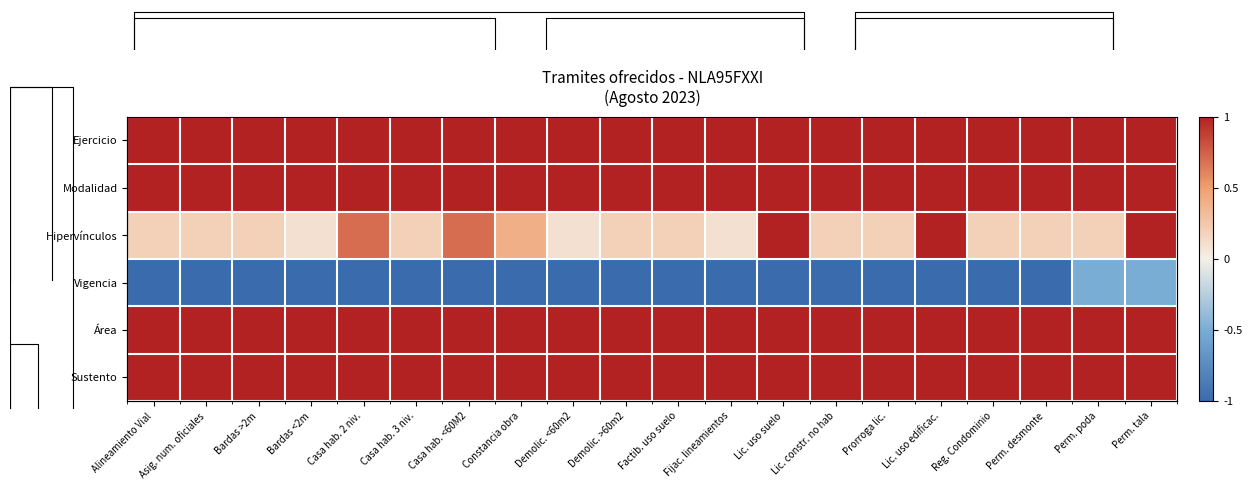

Between Alineamiento Vial and Casa hab. <60M2, which is larger?

Alineamiento Vial